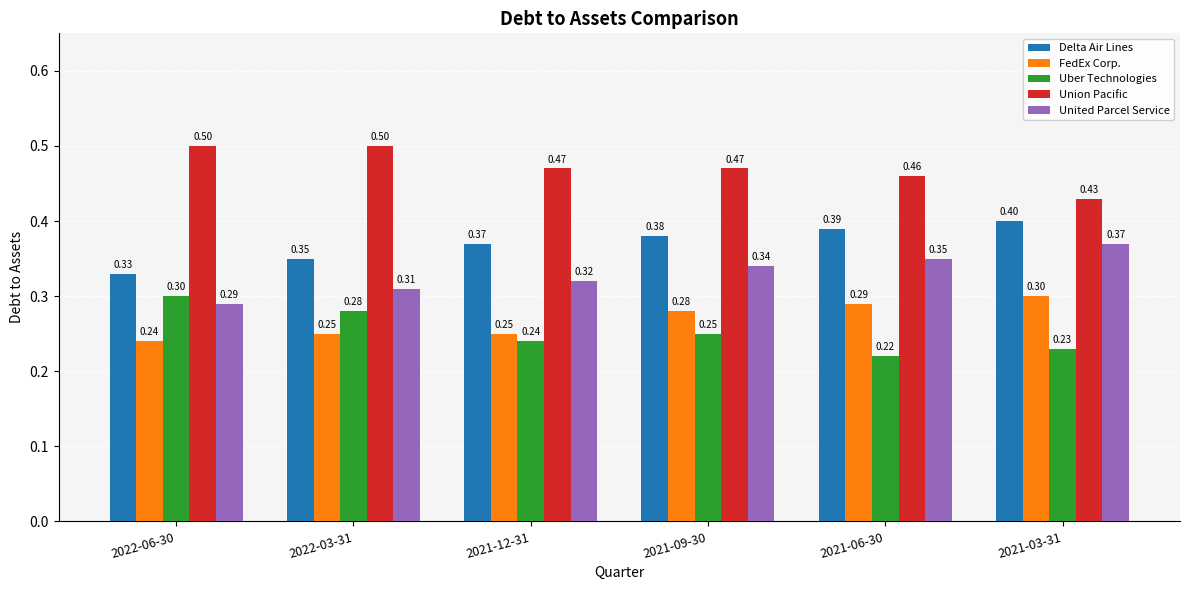

How many categories are shown in the chart?

6